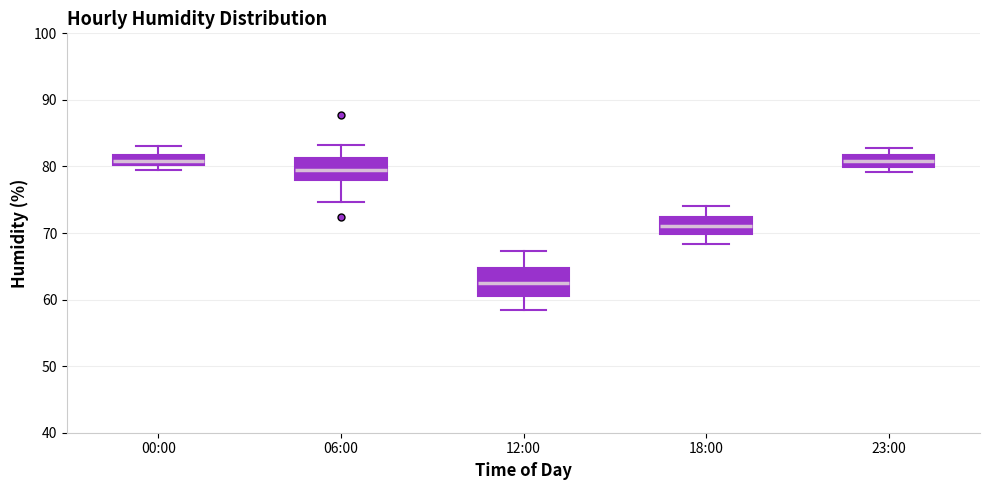

Where does the median line of the box for 18:00 sit on the y-axis? The values are not printed on the chart, so give them approximately, as read against the axis.

71